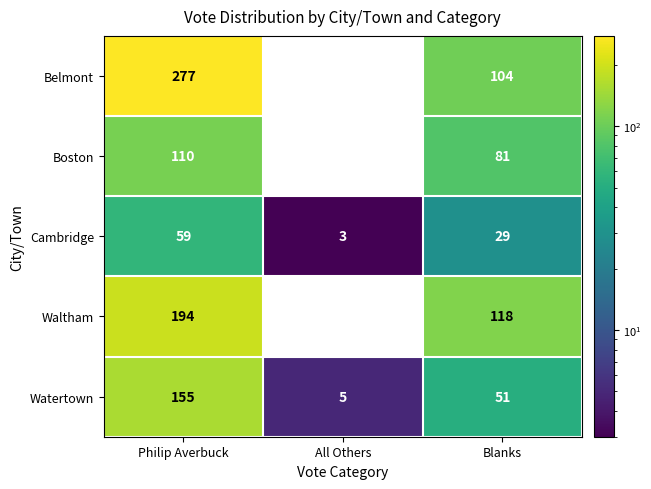

Reading left to right, extract all data points from this chart.

Belmont: 277	0	104
Boston: 110	0	81
Cambridge: 59	3	29
Waltham: 194	0	118
Watertown: 155	5	51